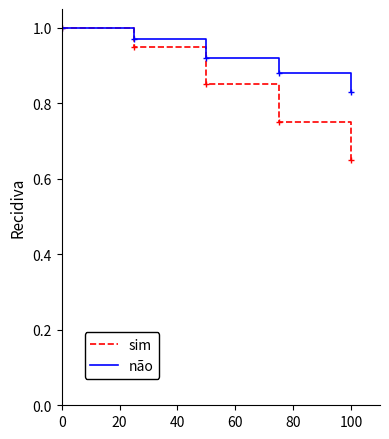

Rank the series by their average value, from highest to lowest.

não, sim